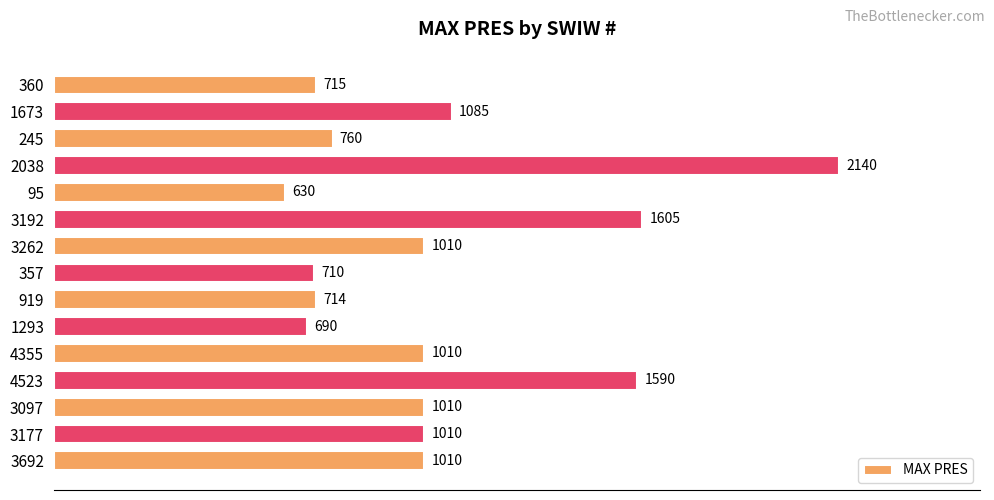

Which label corresponds to the largest value in the chart?

2038